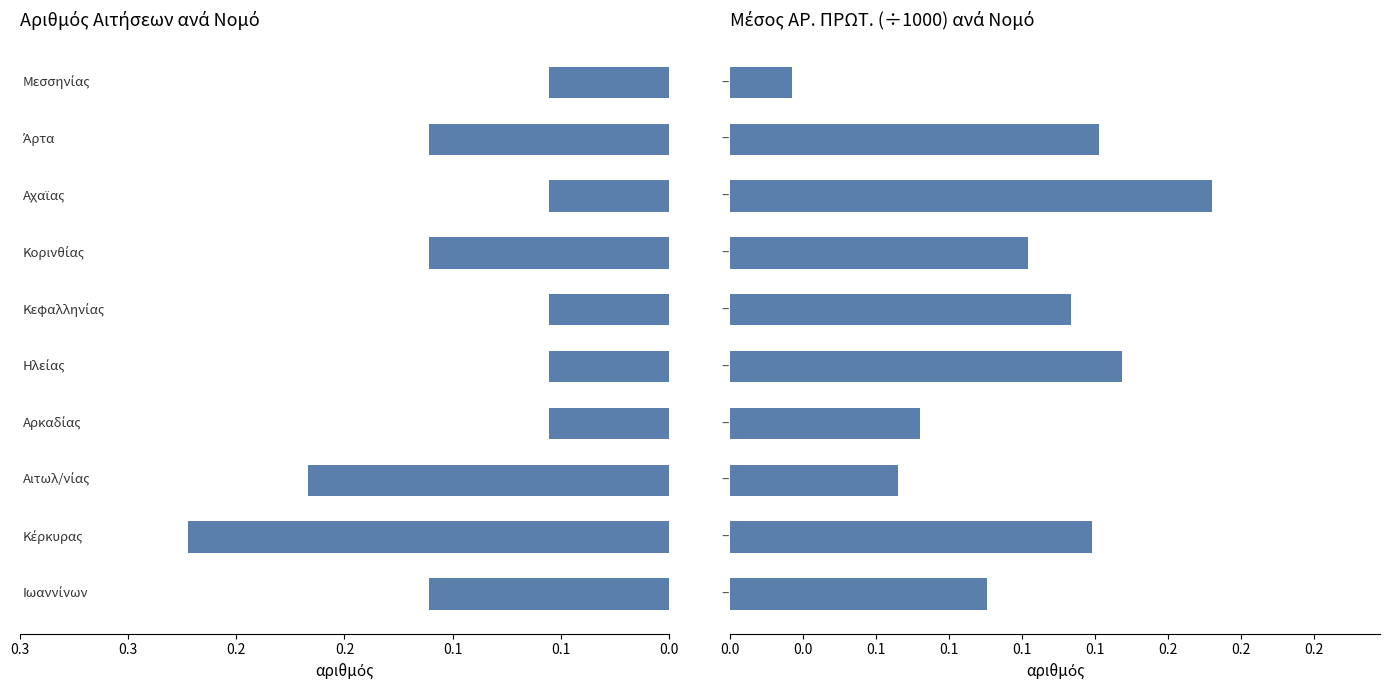

Which series has the largest total across all categories?

Μέσος ΑΡ. ΠΡΩΤ.